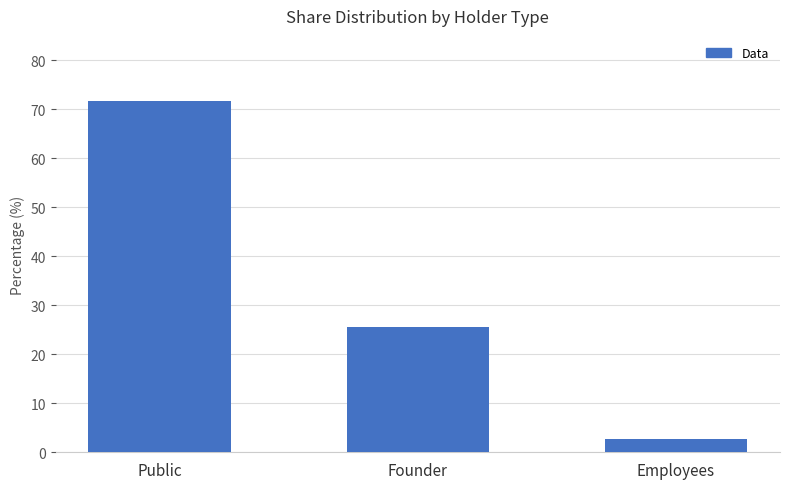

Reading left to right, what are all the values shown in this chart?

71.8	25.5	2.7